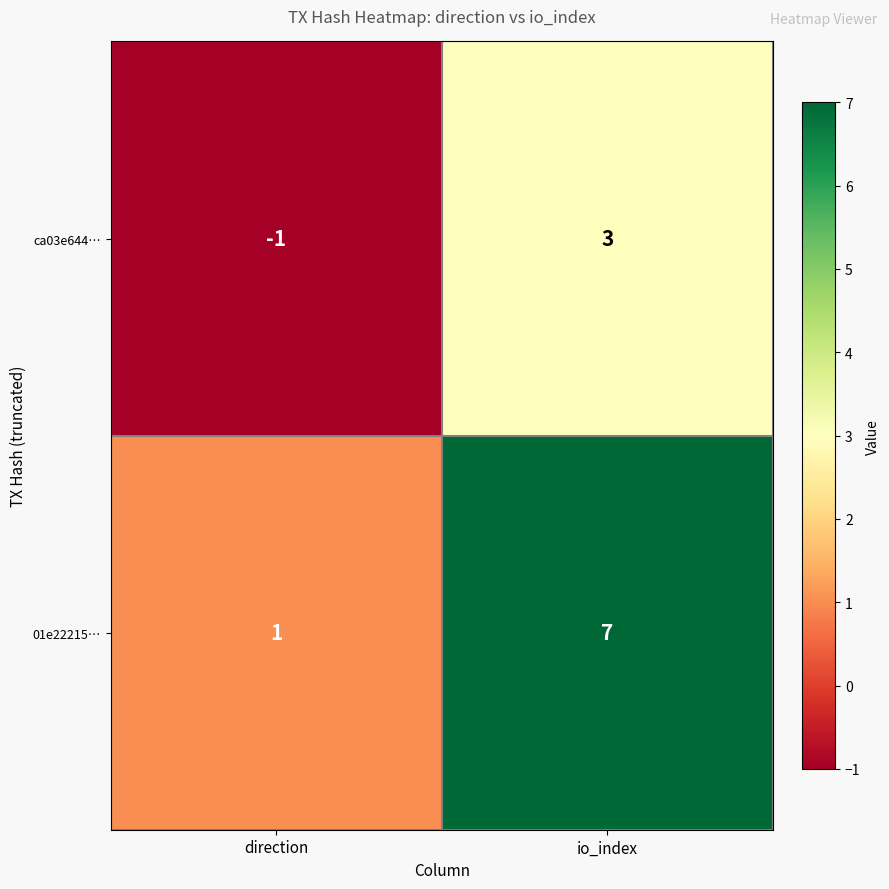

What is the difference between the highest and lowest values at direction?

2